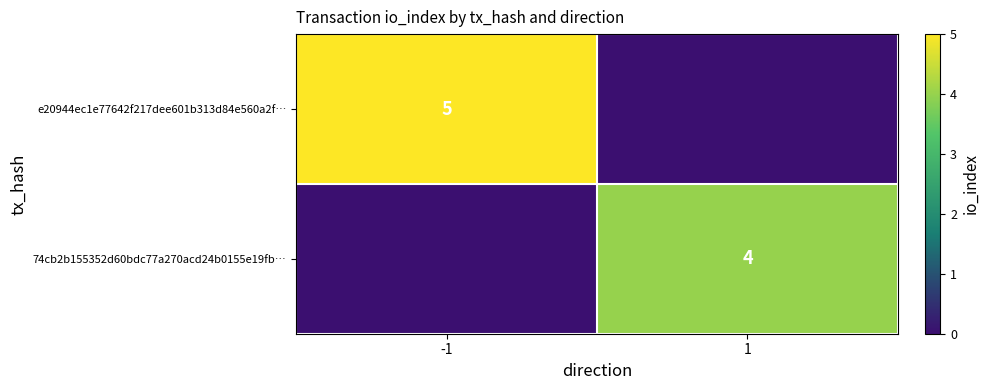

Is the value of e20944ec1e77642f217dee601b313d84e560a2f… at -1 greater than the value of 74cb2b155352d60bdc77a270acd24b0155e19fb… at 1?

Yes